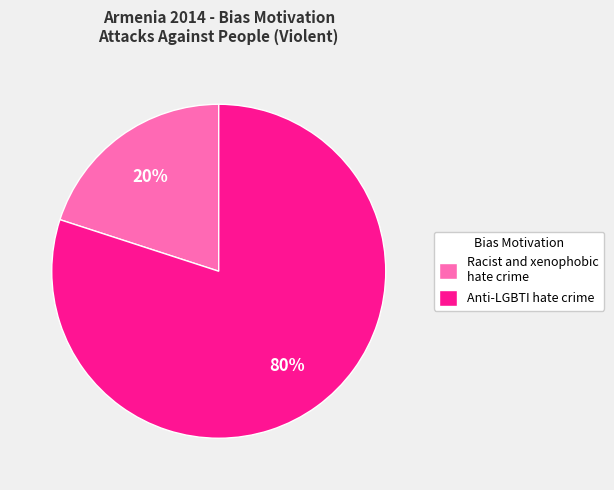

Is it true that Racist and xenophobic hate crime is 28% of the pie?

False